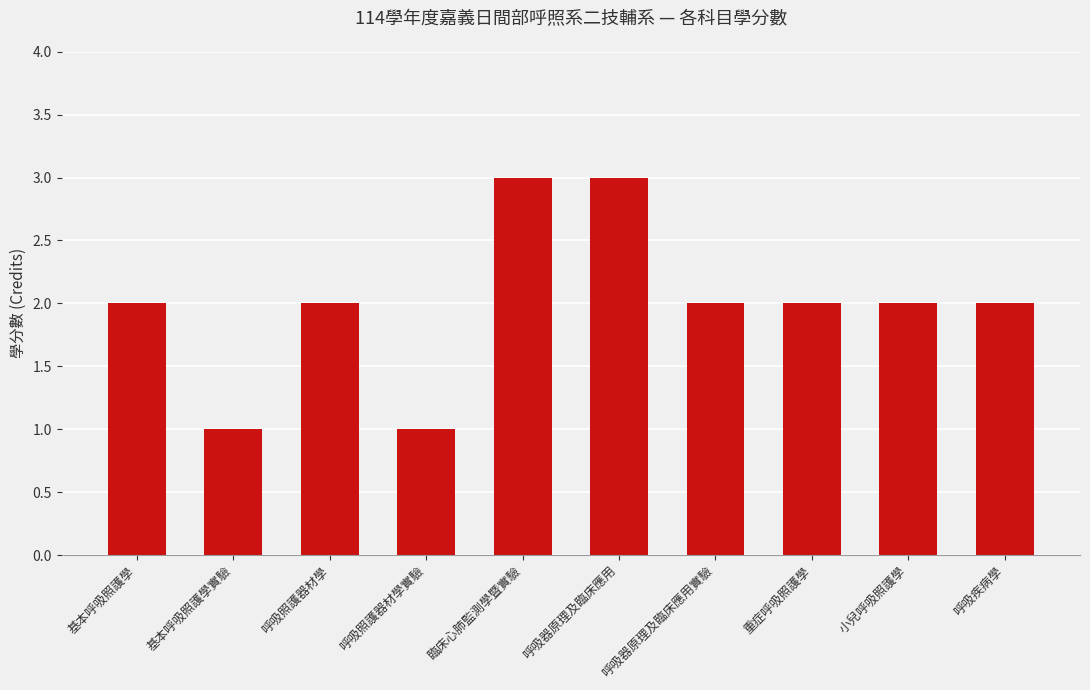

Does the chart contain any negative values?

No